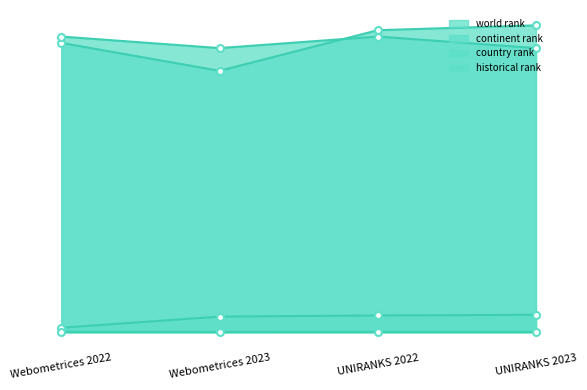

Count the number of data series in this chart.

4